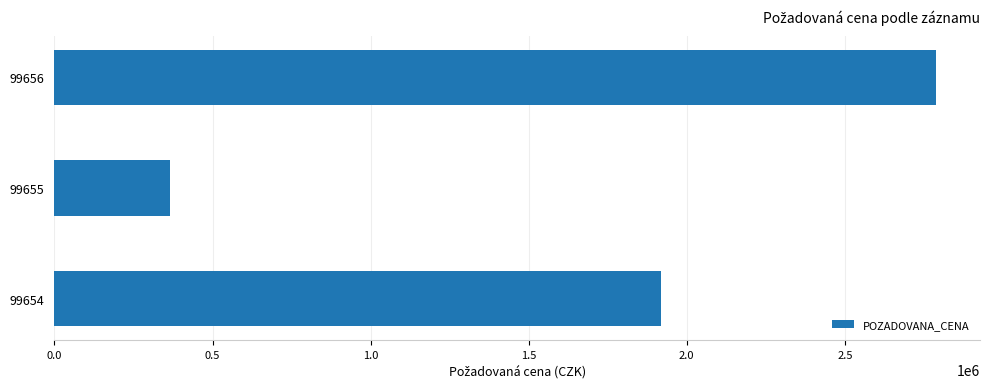

Which category has the highest value across all series?

99656